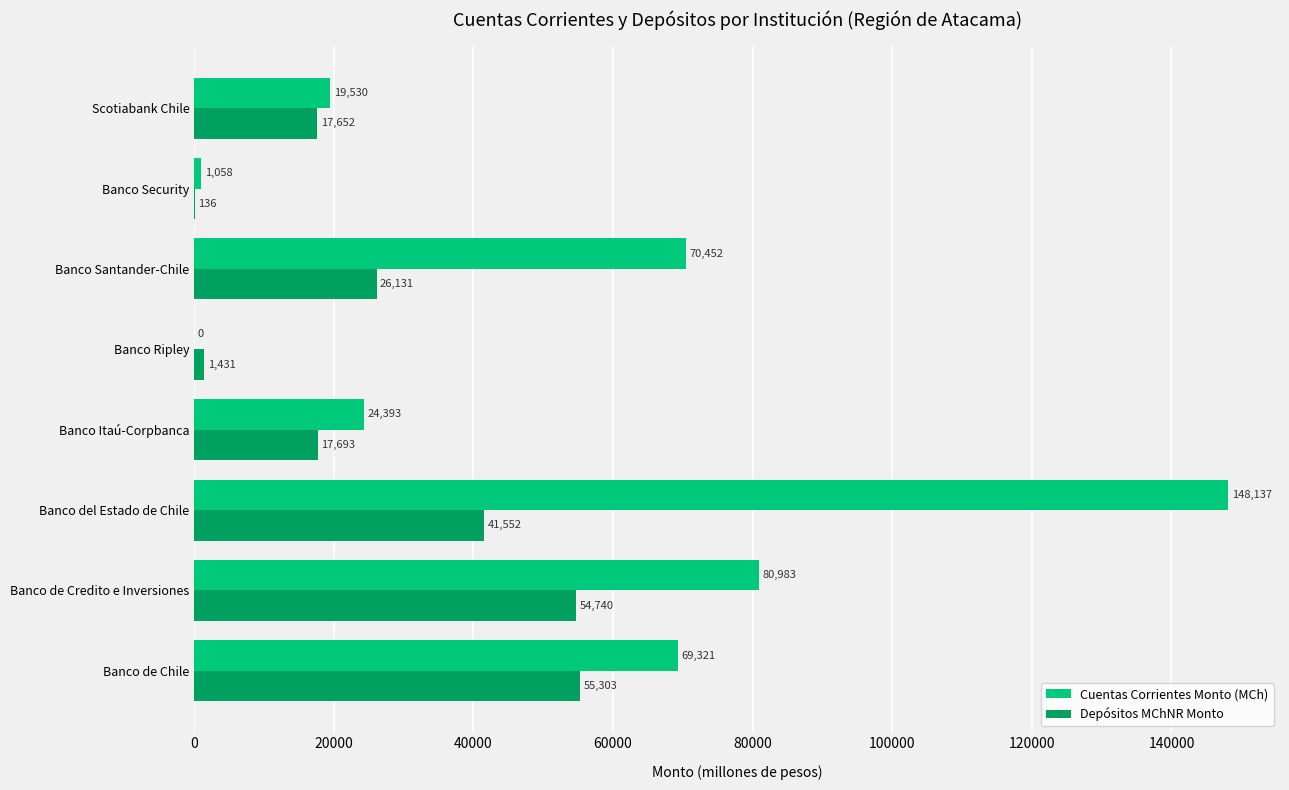

Where is Depósitos MChNR Monto nearest to the value 27719?

Banco Santander-Chile